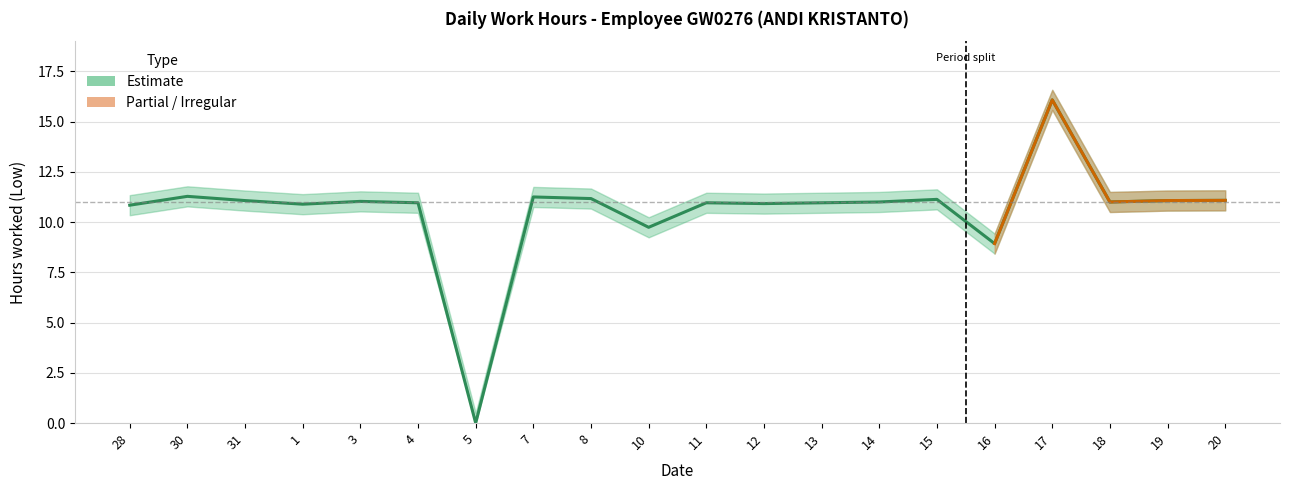

True or false: the data shows 4.8 at 3.

False